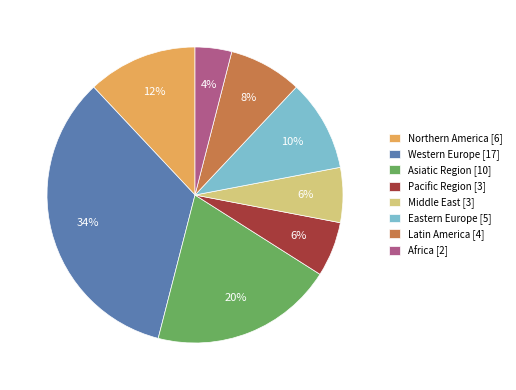

Do Latin America and Asiatic Region together represent more than half of the pie?

No